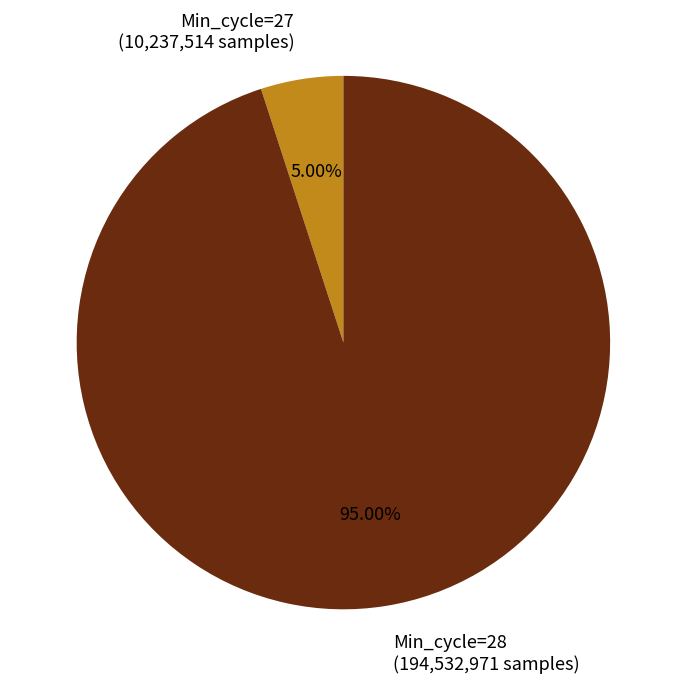

Approximately how many times larger is the value at Min_cycle=28 (194,532,971 samples) compared to Min_cycle=27 (10,237,514 samples)?

19.0